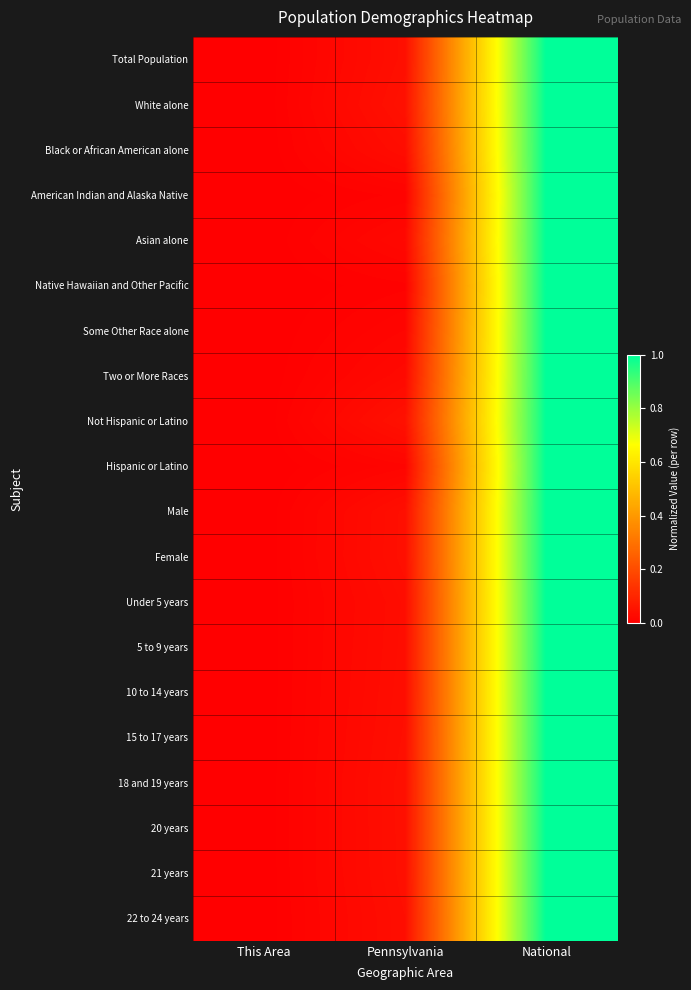

What is the total value across all series at Pennsylvania?

0.7